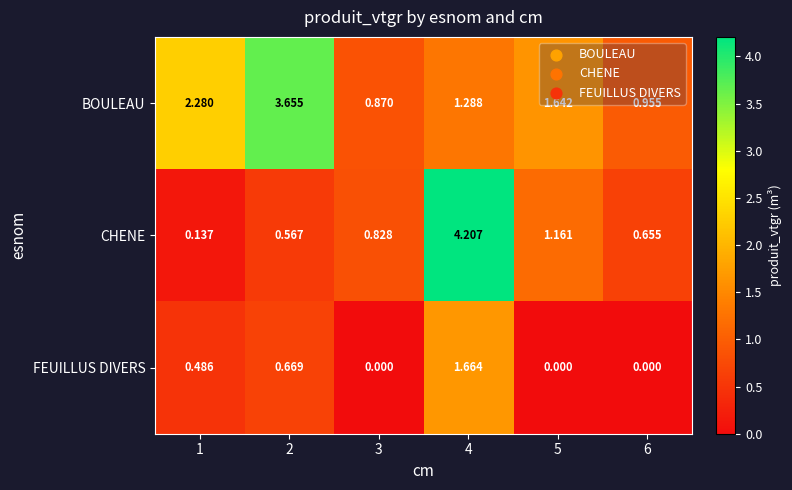

Rank the series by their maximum value, from lowest to highest.

FEUILLUS DIVERS, BOULEAU, CHENE